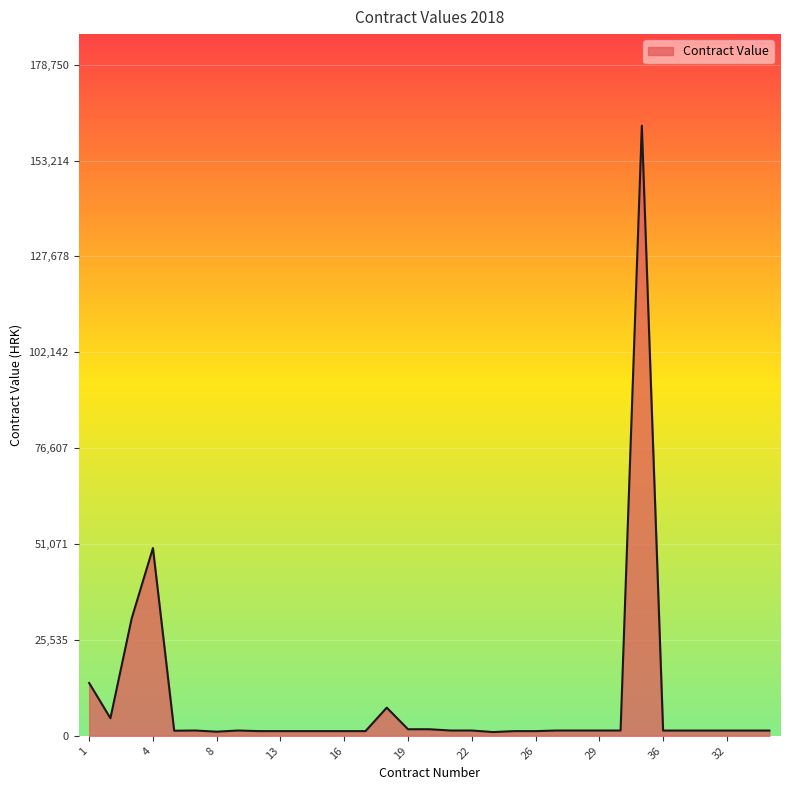

What is the minimum value shown in the chart?

1000.0